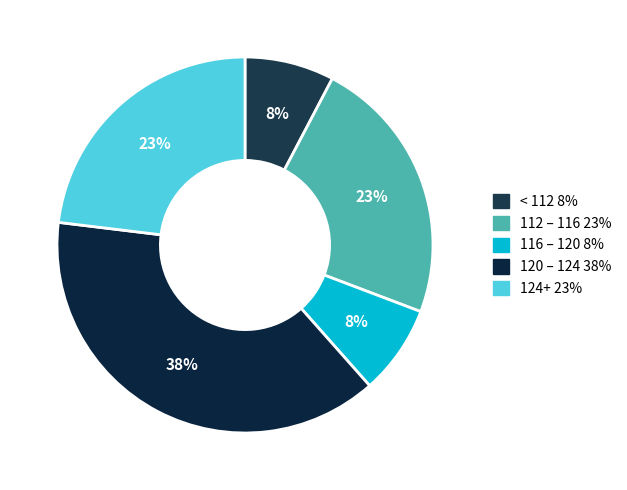

Count the number of slices in the pie.

5